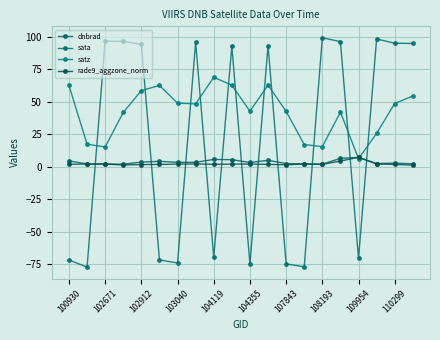

Reading left to right, extract all data points from this chart.

dnbrad: 4.6	2.3	2.2	2.0	3.7	4.3	3.5	3.5	5.7	5.5	3.4	5.0	2.5	2.3	2.0	6.5	7.3	2.5	2.8	2.3
sata: -71.7	-77.3	96.9	96.6	94.4	-71.7	-74.0	95.9	-69.6	93.0	-75.0	93.4	-74.7	-76.9	99.4	96.5	-70.5	98.5	95.2	95.1
satz: 62.7	17.4	15.3	41.9	58.7	62.7	49.1	48.5	69.0	62.9	42.9	62.9	42.7	17.2	15.6	42.1	6.3	25.8	48.8	54.6
rade9_aggzone_norm: 2.0	2.1	2.1	1.5	1.8	1.9	2.1	2.2	2.0	2.1	2.2	1.9	1.6	2.2	1.9	4.5	7.3	2.2	1.9	1.3